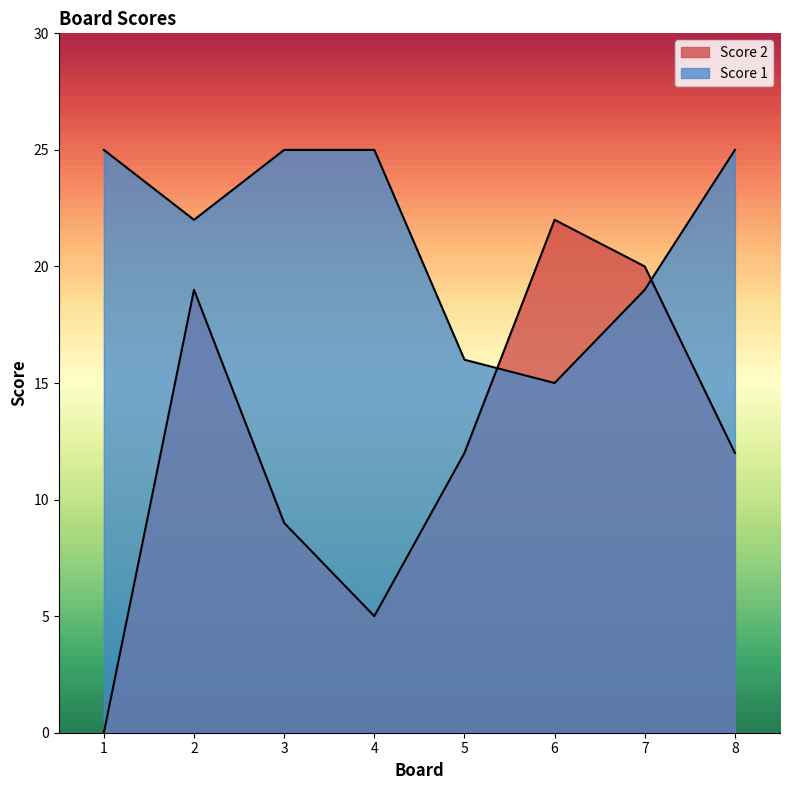

What is the difference between the second highest and second lowest values in the Score 1 series?

9